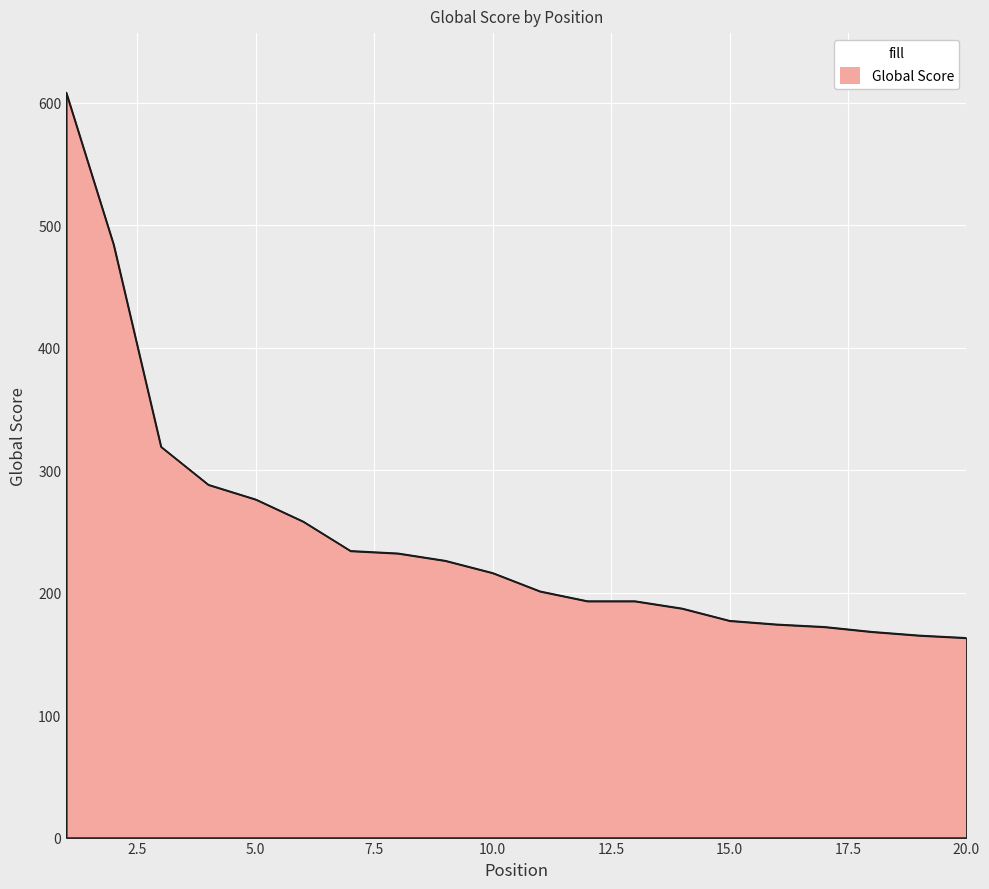

What is the difference between the maximum and minimum values?

445